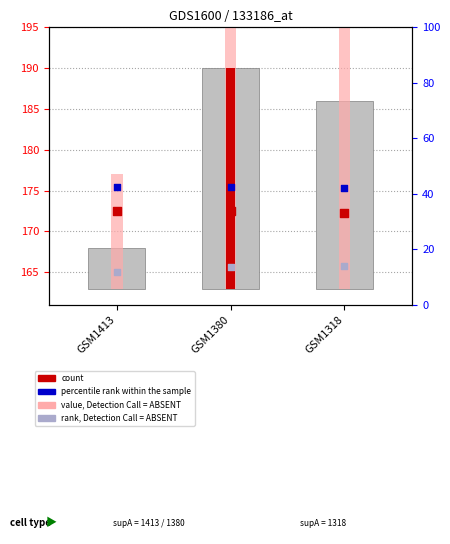

At which category is the sum across all series the highest?

GSM1380